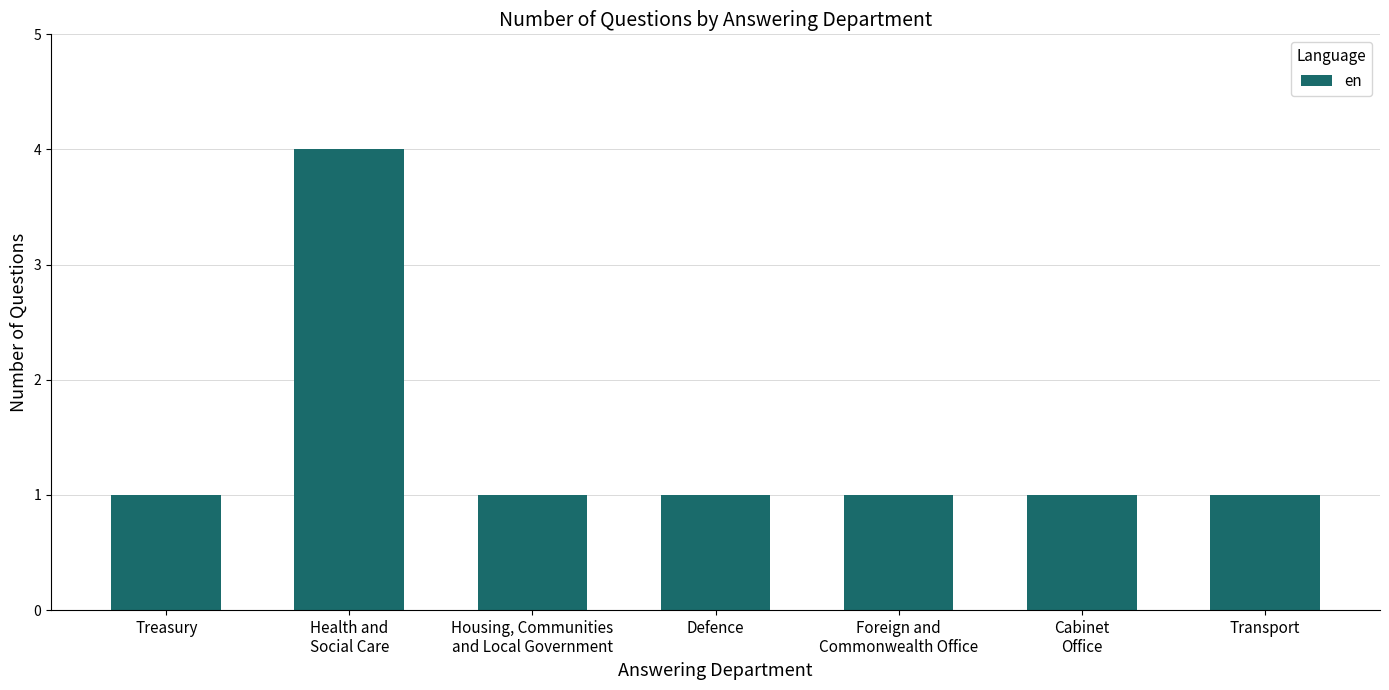

How many values are between 1 and 2?

6